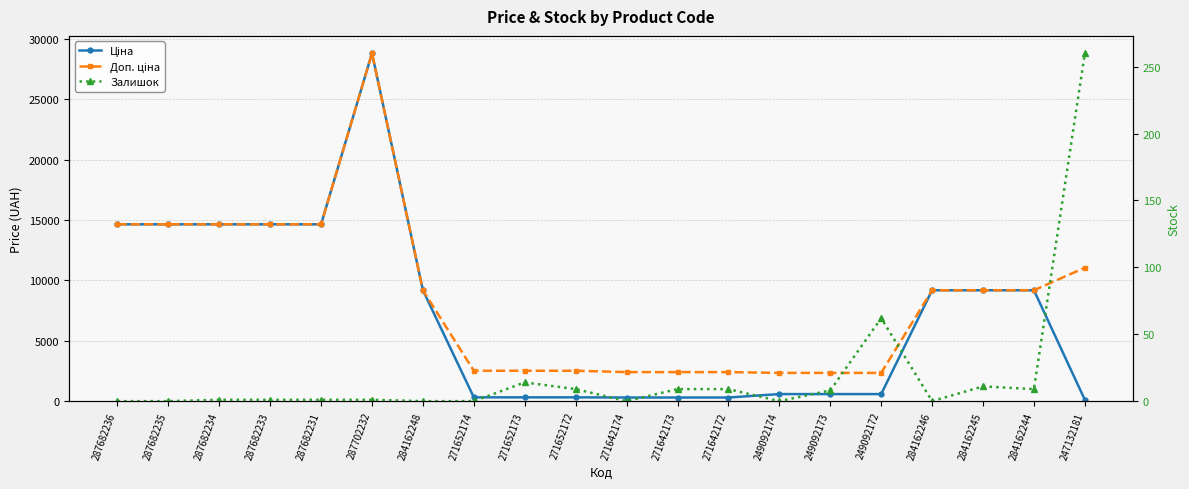

How many lines are shown in the chart?

3